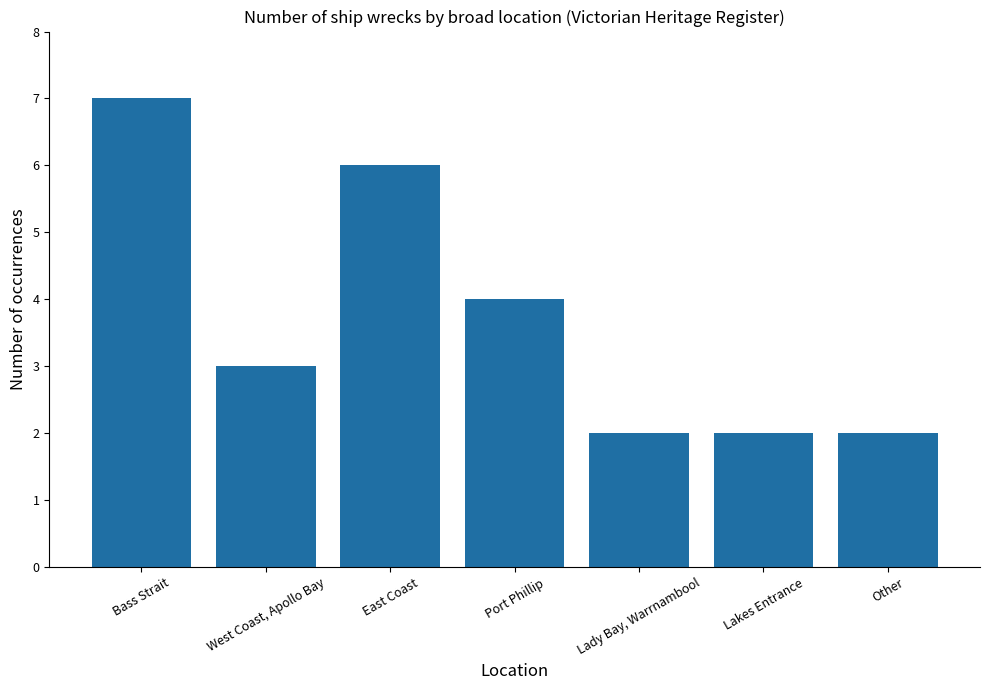

How many values are below 3?

3